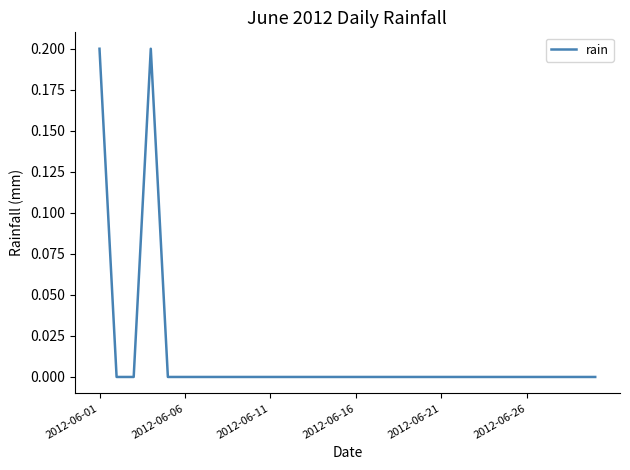

What is the maximum value shown in the chart?

0.2